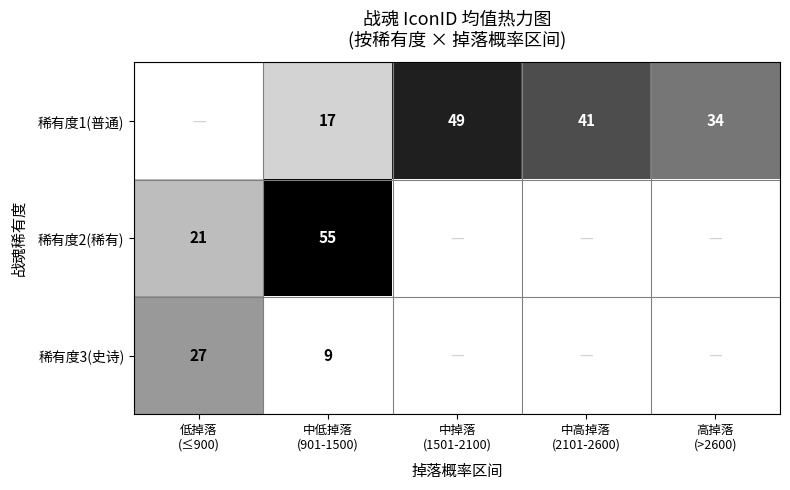

At which label does 稀有度1(普通) reach its minimum?

低掉落 (≤900)